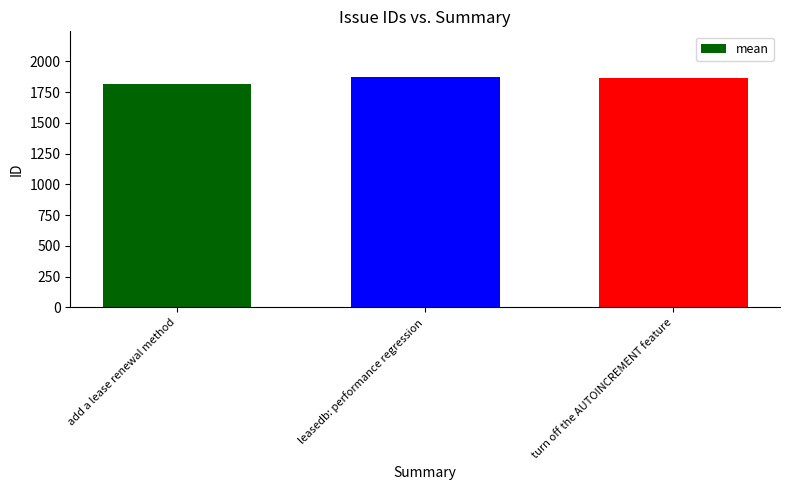

At which category does the chart reach its minimum across all series?

add a lease renewal method